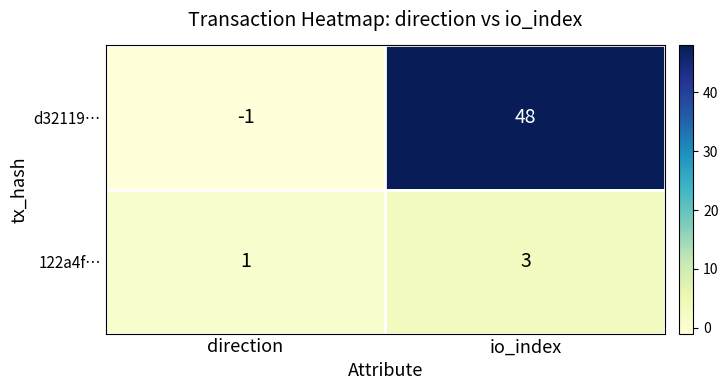

How many categories are shown in the chart?

2